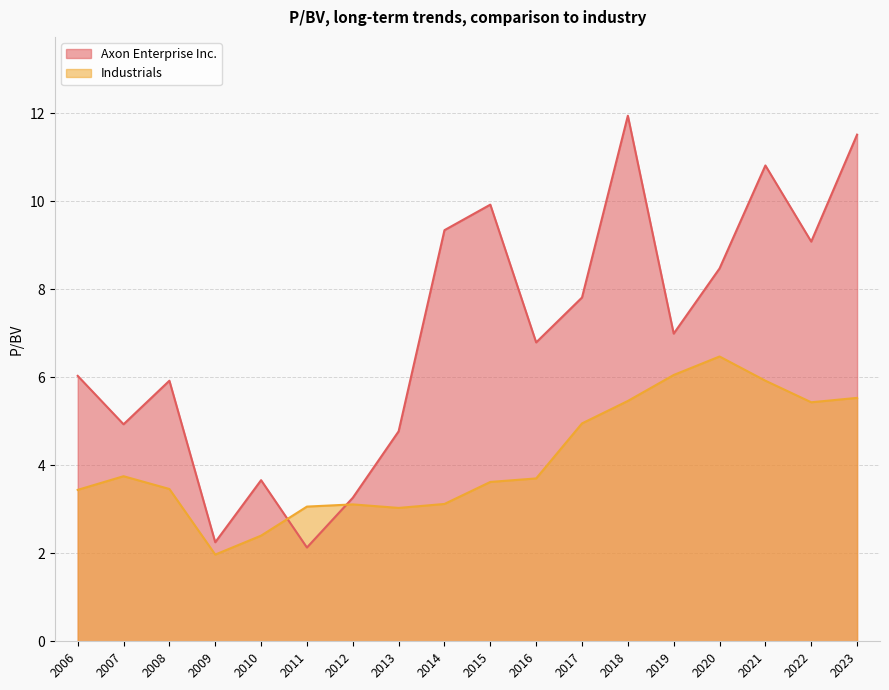

At which category is the sum across all series the highest?

2018